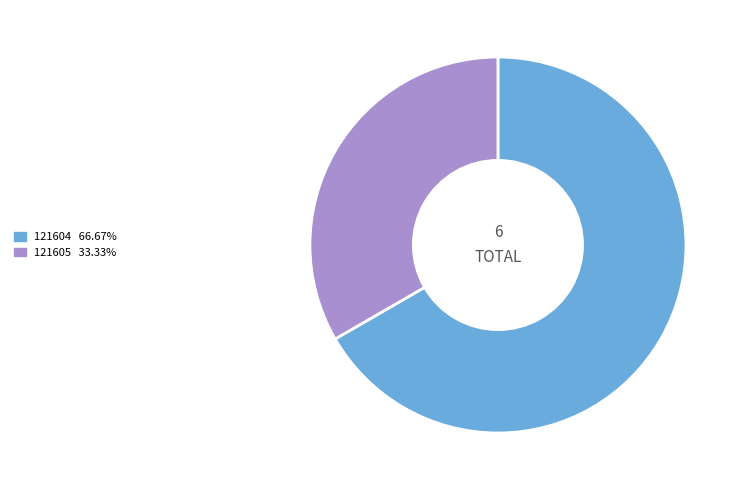

Between 121604 and 121605, which is larger?

121604